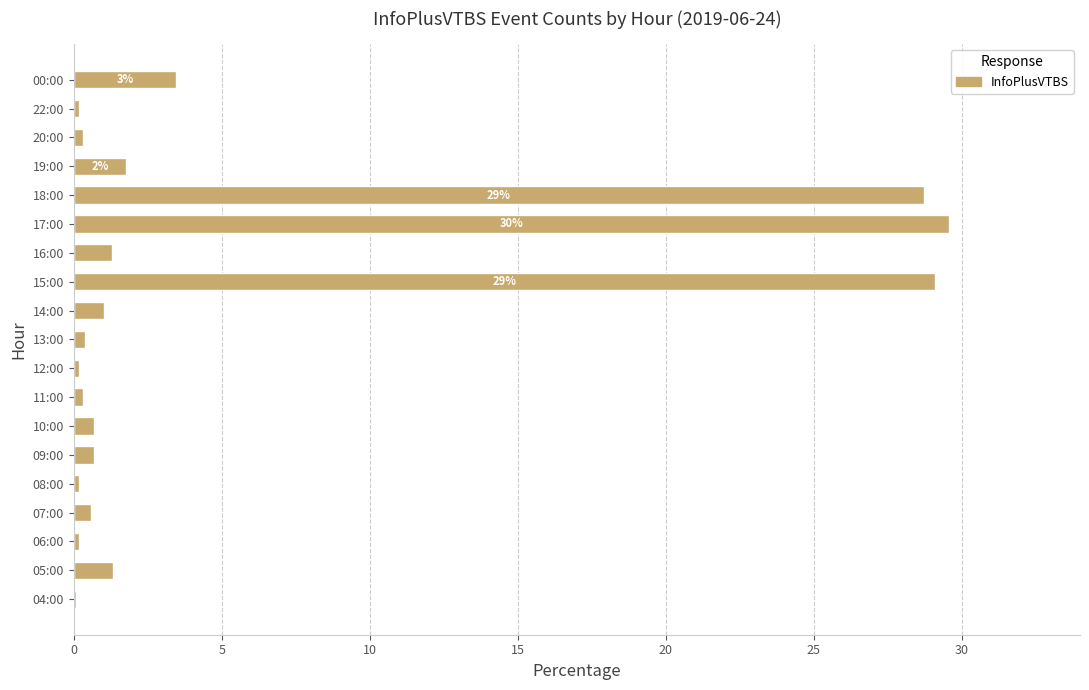

What is the sum of the values at 09:00 and 18:00?

29.4